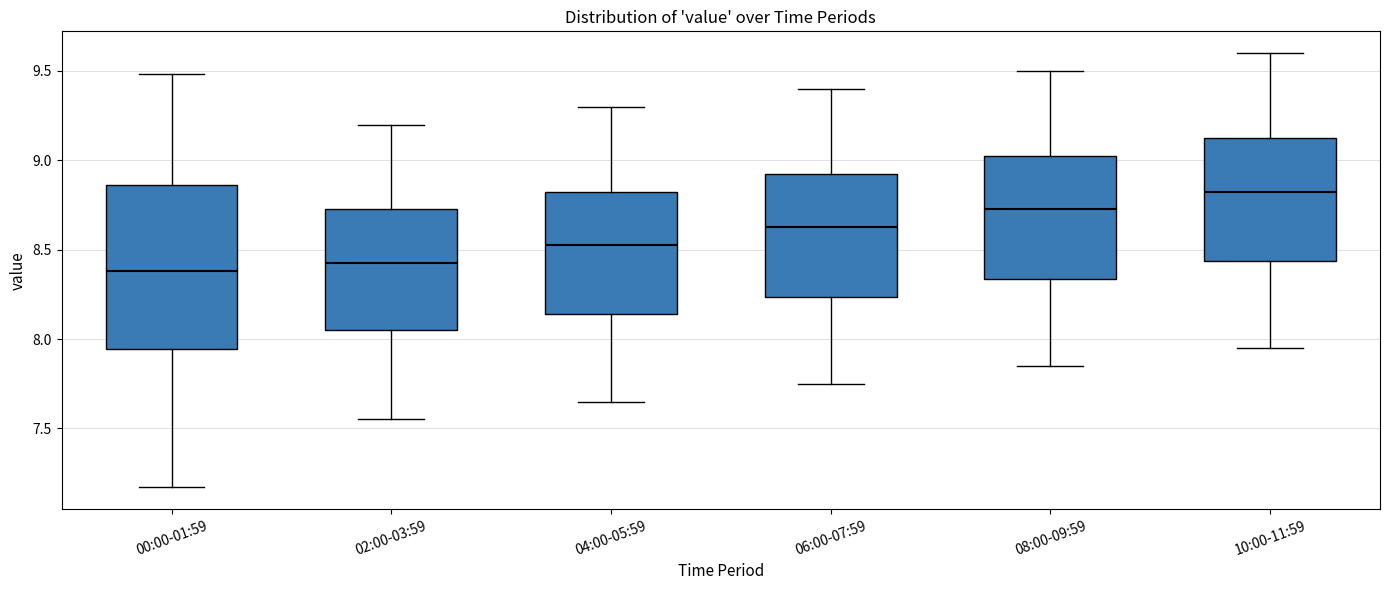

Reading left to right, transcribe this box plot: for each box, give where its median line is, the range the box spans, and where its two whiskers end, as read against the y-axis. The values are not printed on the chart, so give them approximately, as read against the axis.

00:00-01:59: median 8.40, box 7.95 to 8.85, whiskers 7.15 to 9.50
02:00-03:59: median 8.45, box 8.05 to 8.75, whiskers 7.55 to 9.20
04:00-05:59: median 8.55, box 8.15 to 8.85, whiskers 7.65 to 9.30
06:00-07:59: median 8.65, box 8.25 to 8.95, whiskers 7.75 to 9.40
08:00-09:59: median 8.75, box 8.35 to 9.05, whiskers 7.85 to 9.50
10:00-11:59: median 8.85, box 8.45 to 9.15, whiskers 7.95 to 9.60